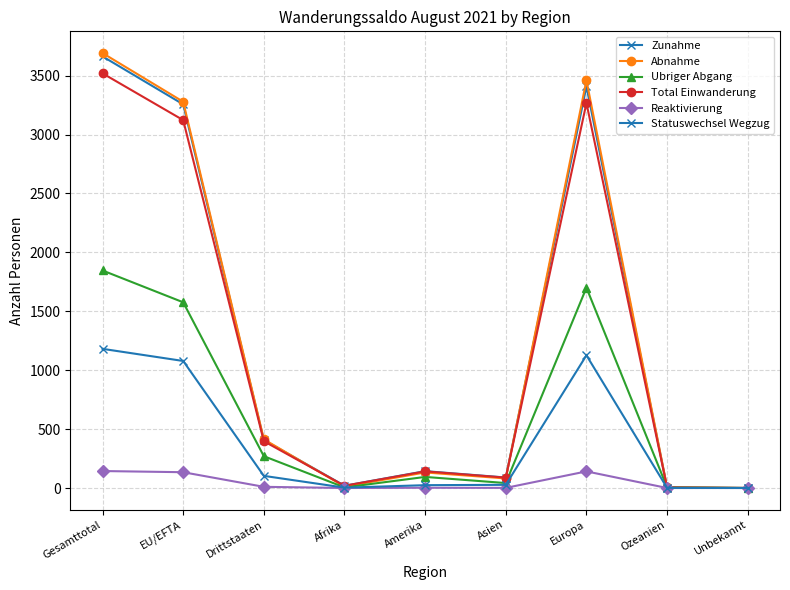

How many values in the Statuswechsel Wegzug series are below 27?

4